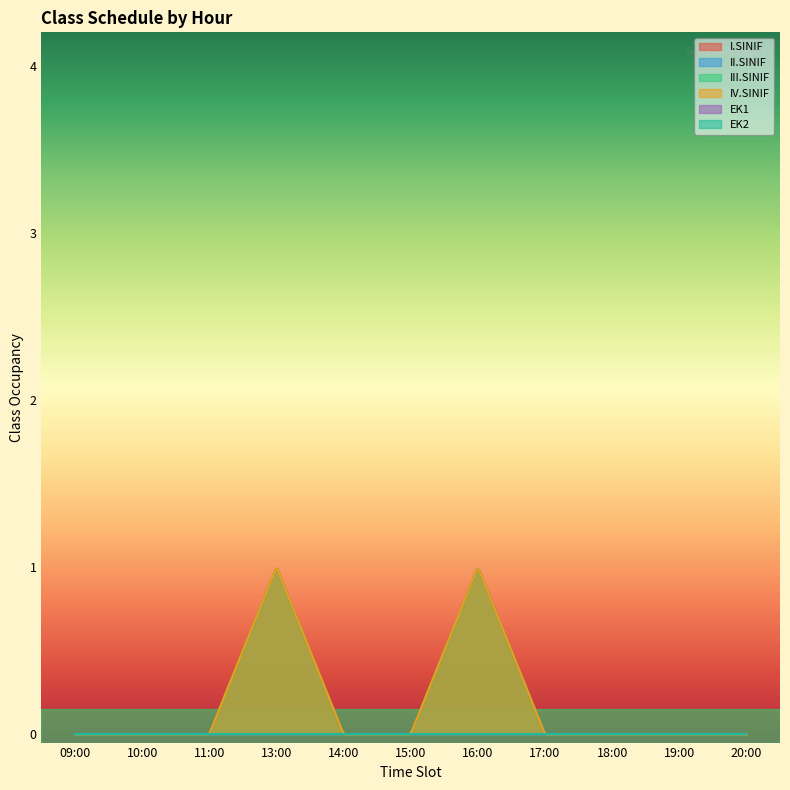

True or false: IV.SINIF and II.SINIF cross at least once.

False